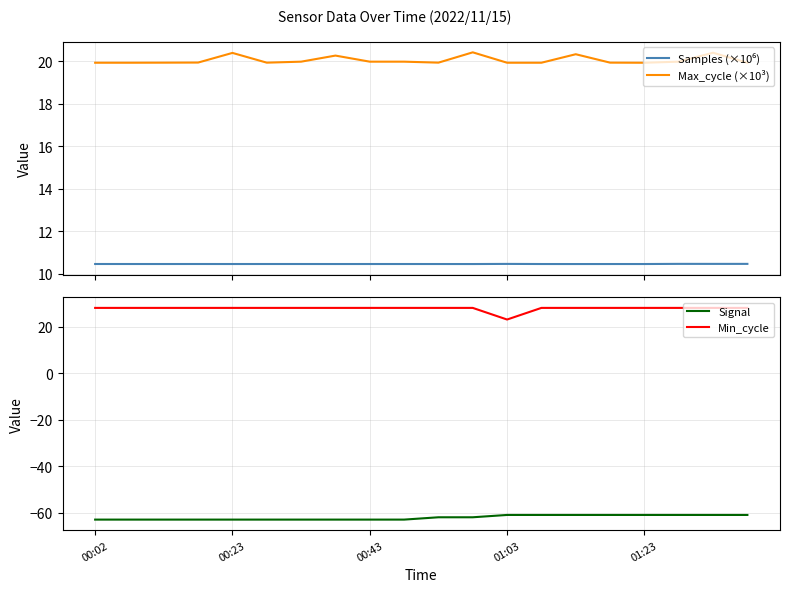

Is the value of Samples (×10⁶) at 19 greater than the value of Min_cycle at 11?

No